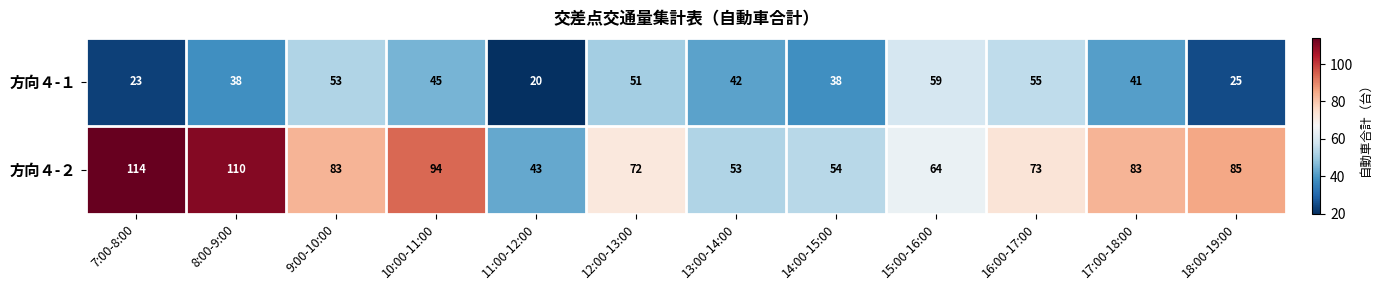

Reading left to right, list all the values displayed in this chart.

方向４-１: 23	38	53	45	20	51	42	38	59	55	41	25
方向４-２: 114	110	83	94	43	72	53	54	64	73	83	85